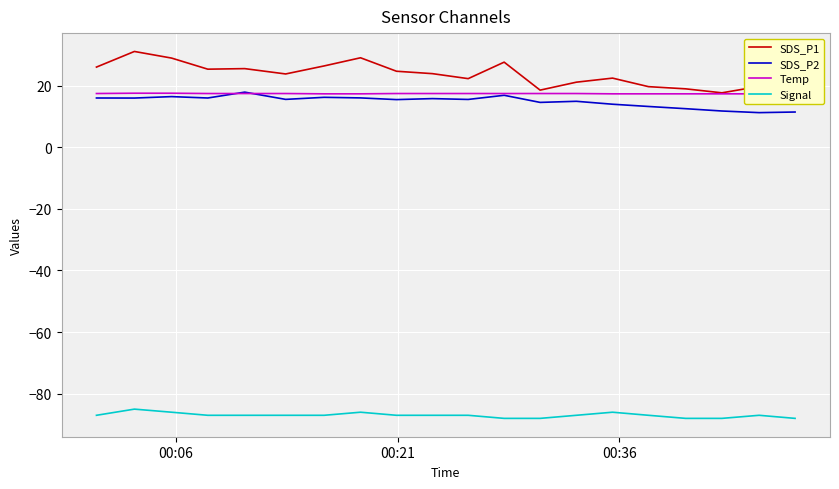

What is the sum of all Temp values?

347.4